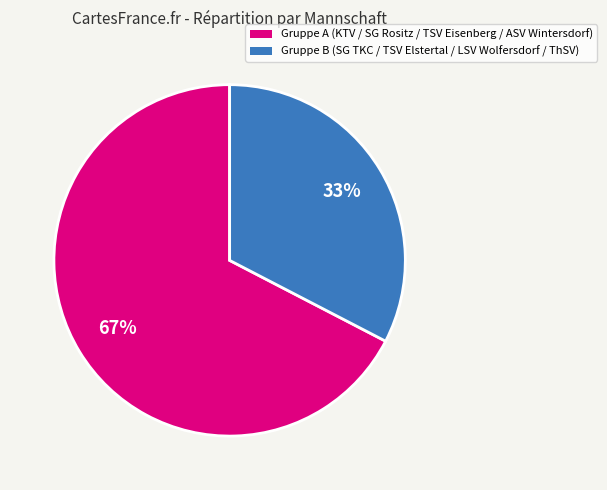

To the nearest percent, what is the average slice percentage?

50%